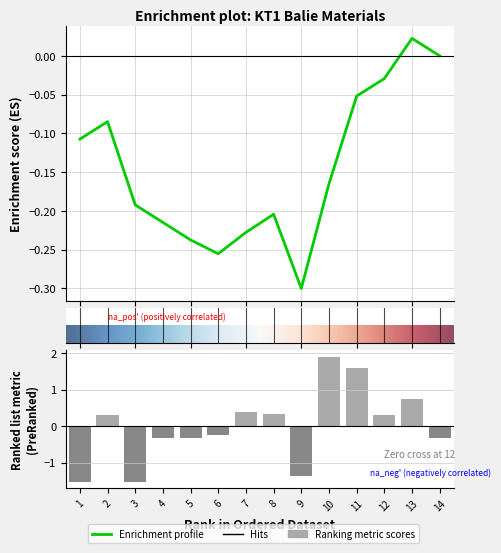

What is the difference between the second highest and minimum values?

3.1